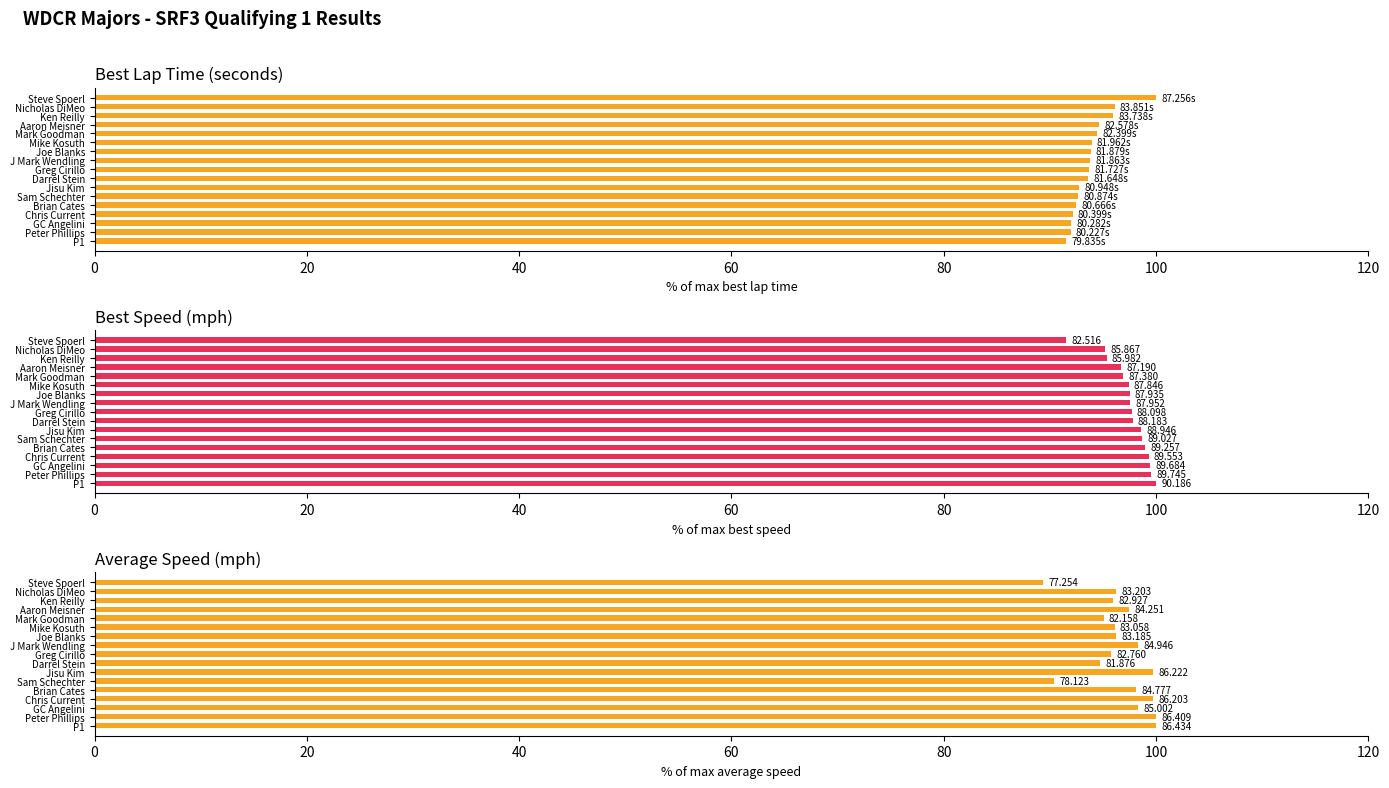

Rank the series by their maximum value, from highest to lowest.

Best Lap time, Best Speed, Average Speed